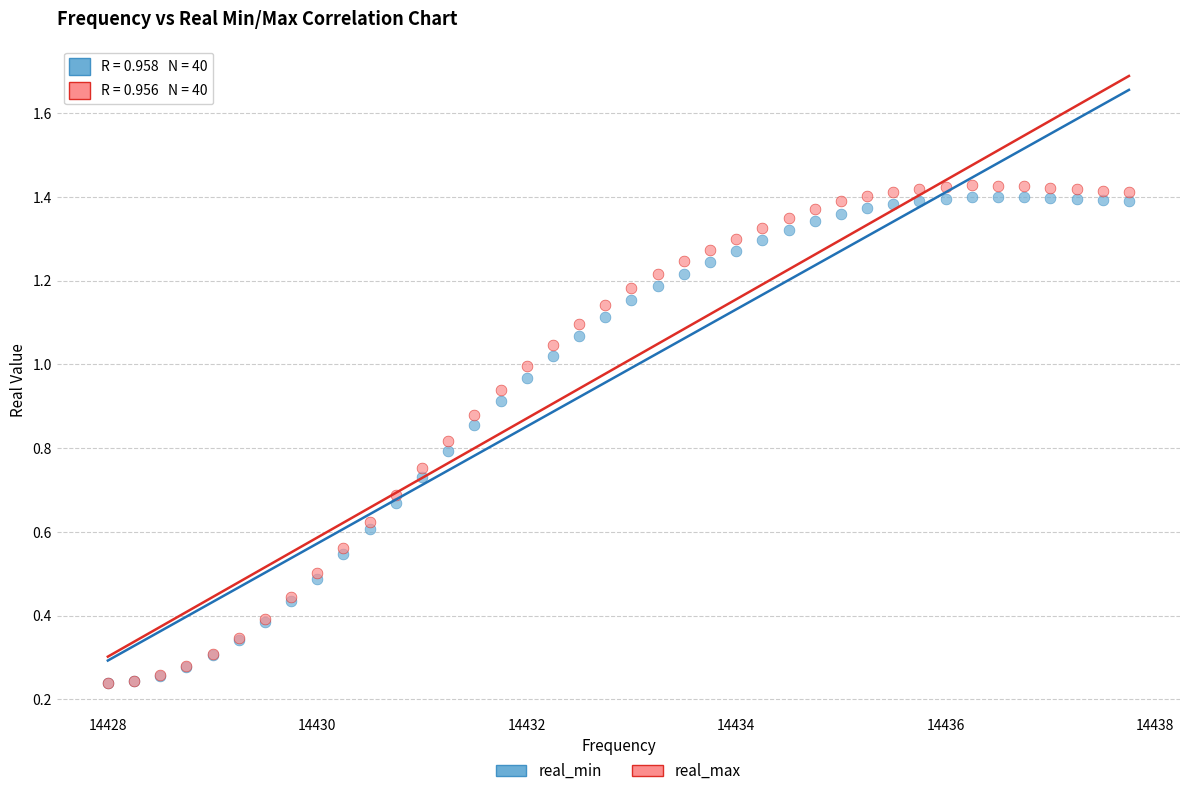

Which series has the widest spread of Y values?

real_max